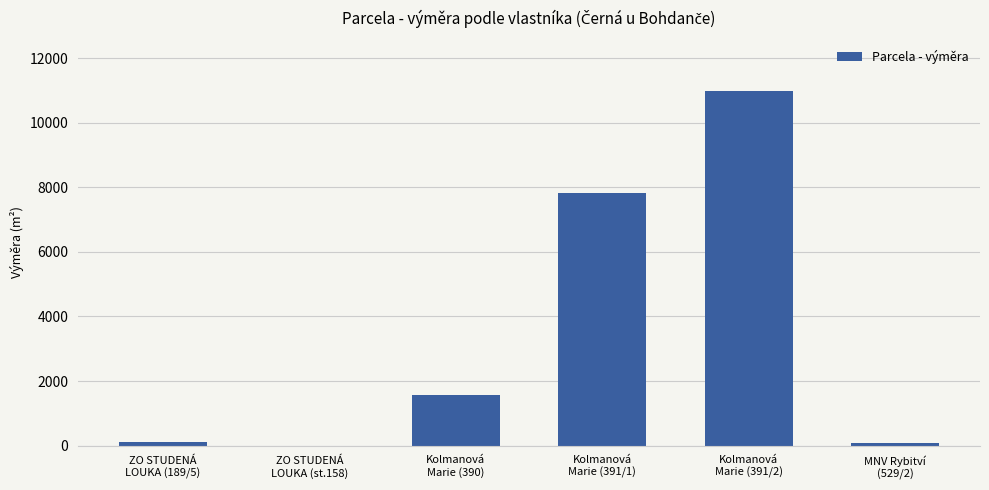

What is the sum of all values?

20544